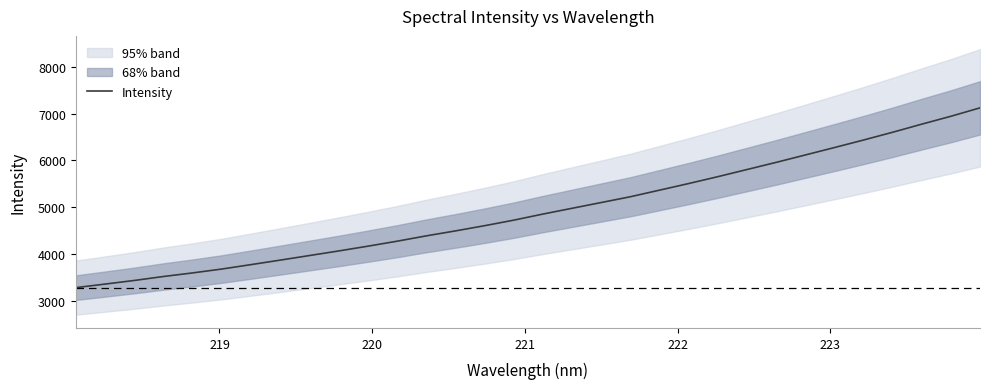

What is the lowest value of the Intensity series?

3283.2